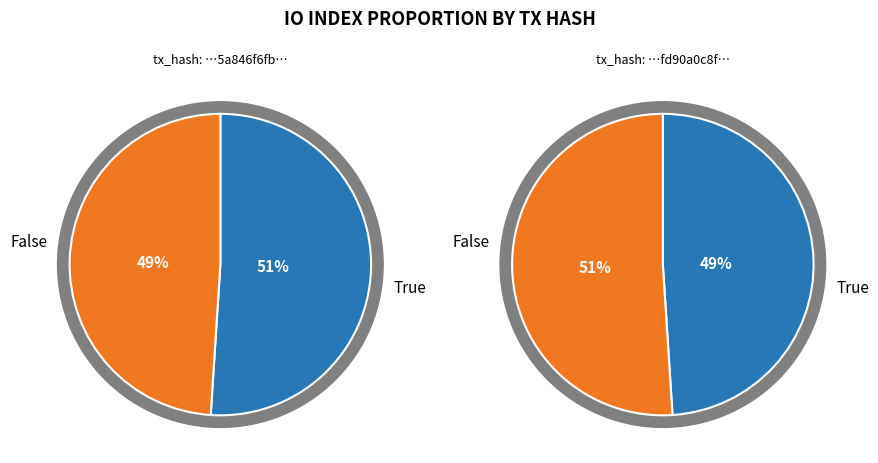

True or false: io_index=24 accounts for 49% of the total.

True